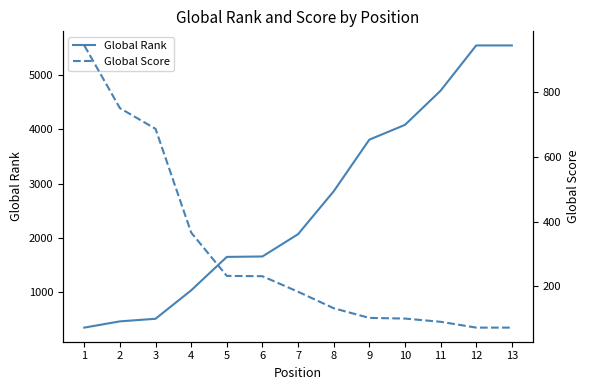

What is the average value of the Global Score series?

305